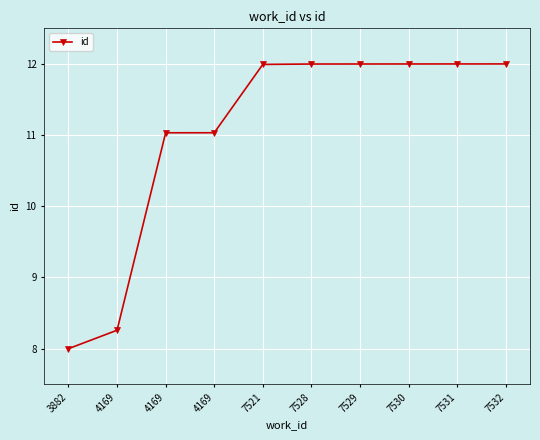

List the labels in order of value, largest first.

7532, 7531, 7530, 7529, 7528, 7521, 4169, 4169, 4169, 3882